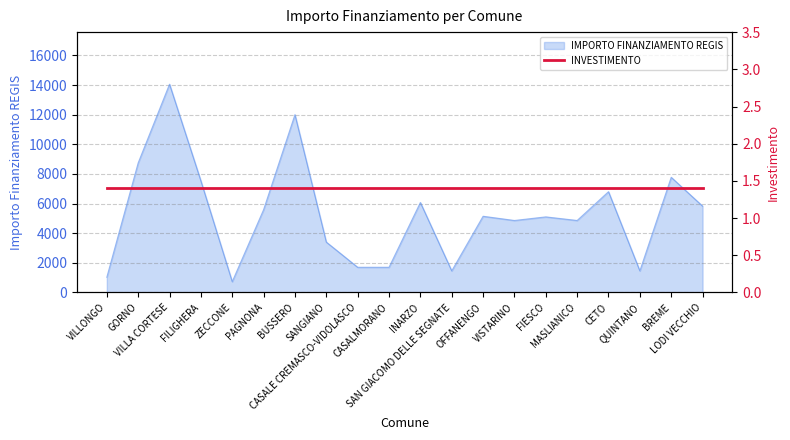

What is the label of the 1st point from the right?

LODI VECCHIO